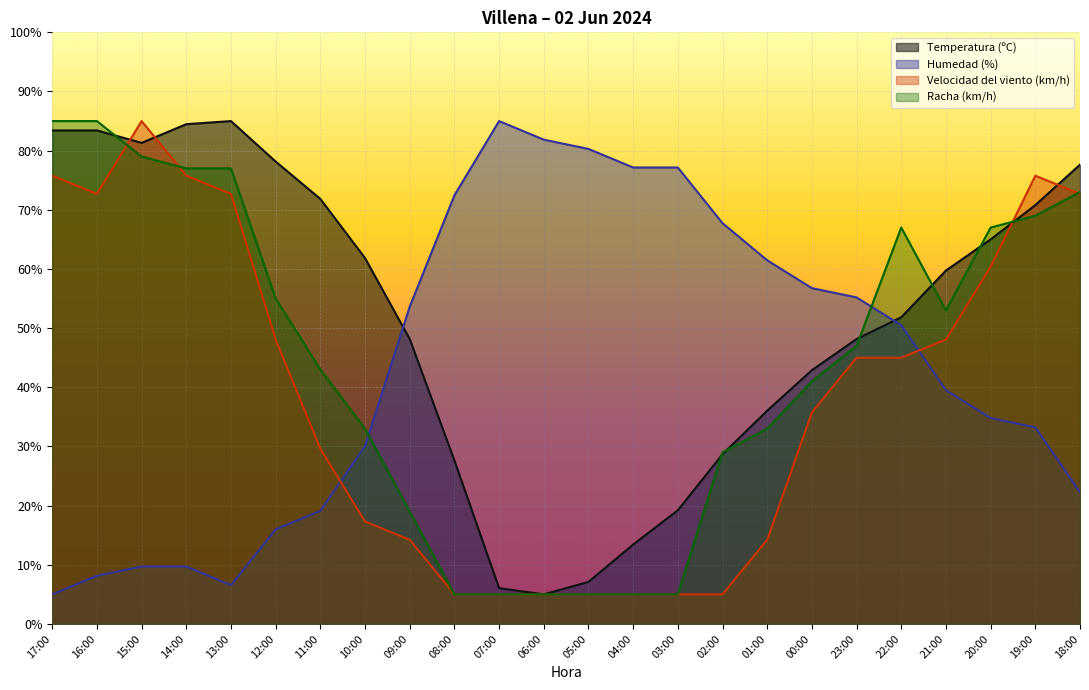

What is the difference between the highest and lowest values at 23:00?

10.2